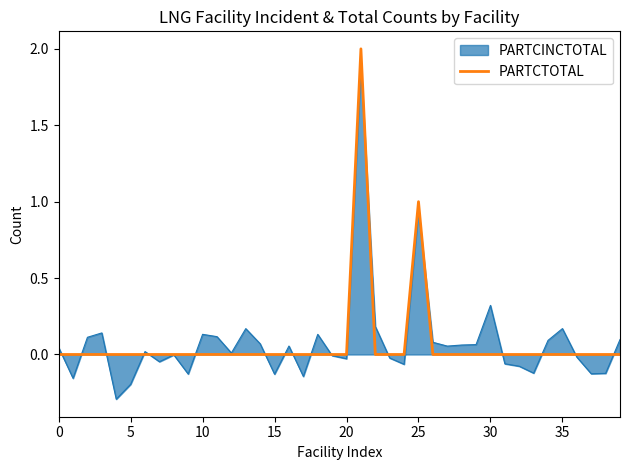

What is the highest value of the PARTCINCTOTAL series?

1.9